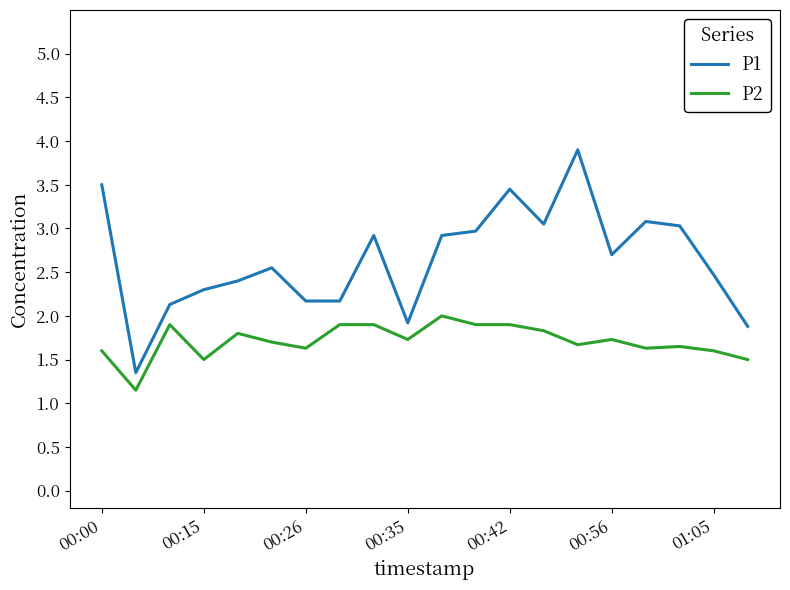

How many lines are shown in the chart?

2